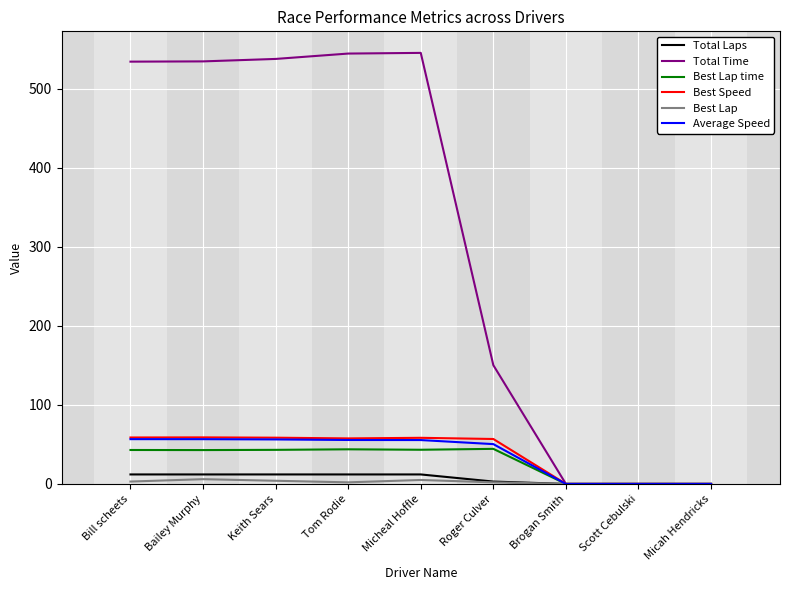

What is the maximum value for Best Lap time?

44.3